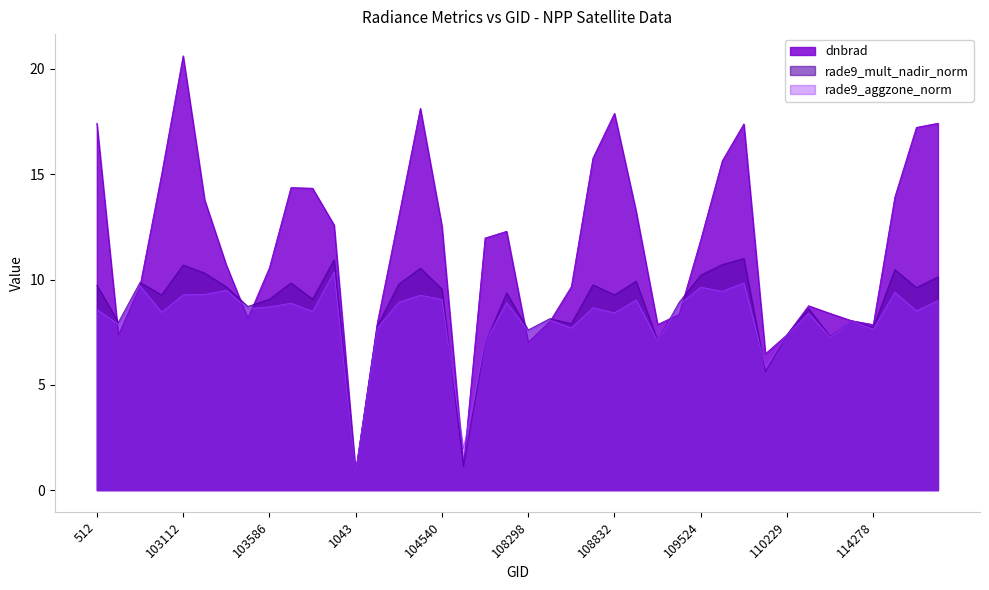

True or false: rade9_aggzone_norm has a value of 12.6 at 108832.

False